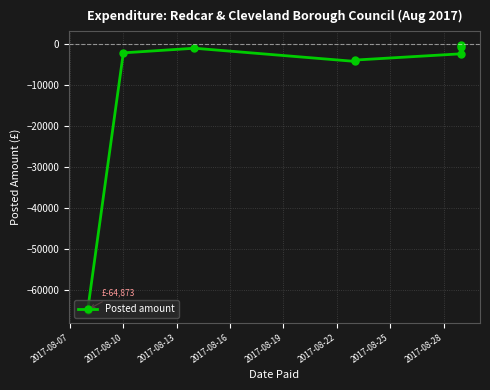

What is the average value?

-9891.6